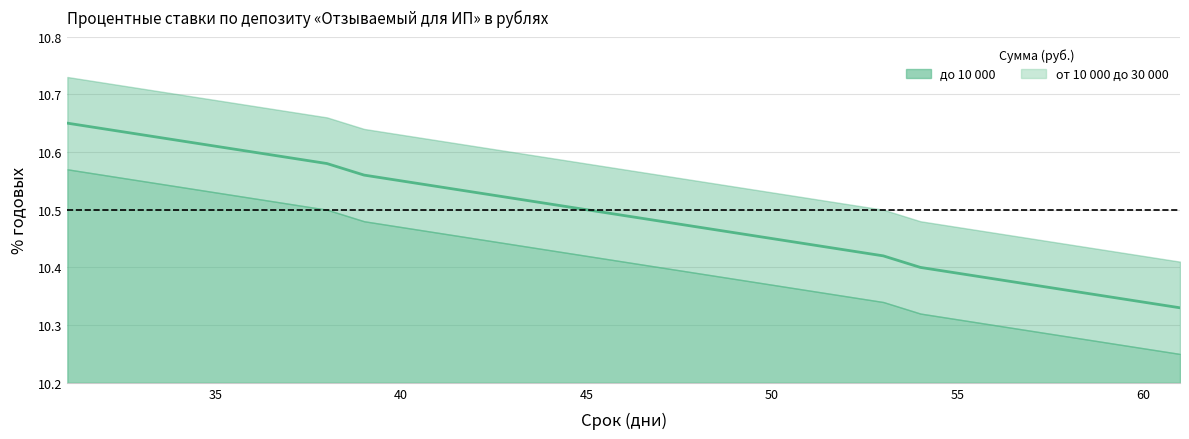

Reading right to left, what are all the values shown in this chart?

10.3	10.3	10.3	10.4	10.4	10.4	10.4	10.4	10.4	10.4	10.4	10.4	10.5	10.5	10.5	10.5	10.5	10.5	10.5	10.5	10.5	10.6	10.6	10.6	10.6	10.6	10.6	10.6	10.6	10.6	10.7